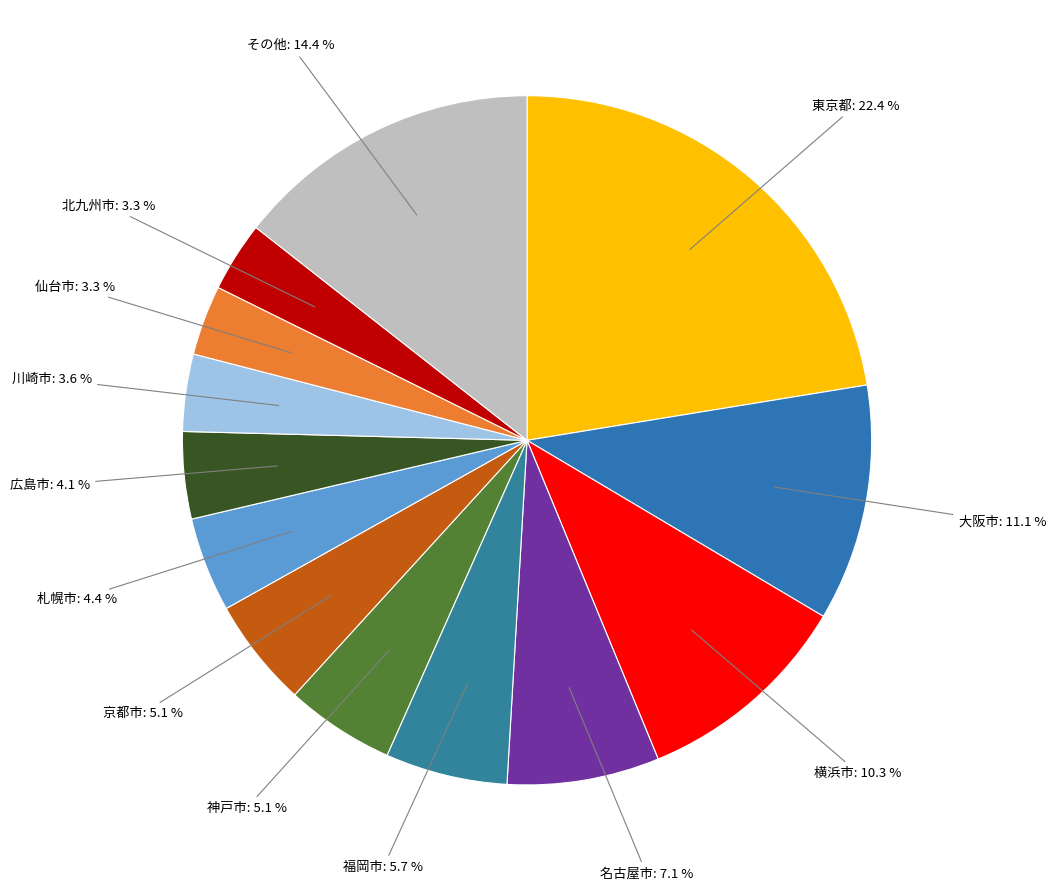

How many slices are in this pie chart?

13